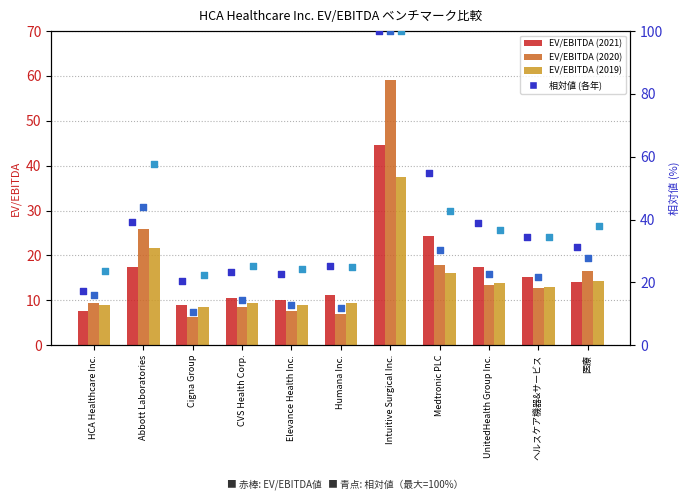

What is the total value across all series at Elevance Health Inc.?

86.2